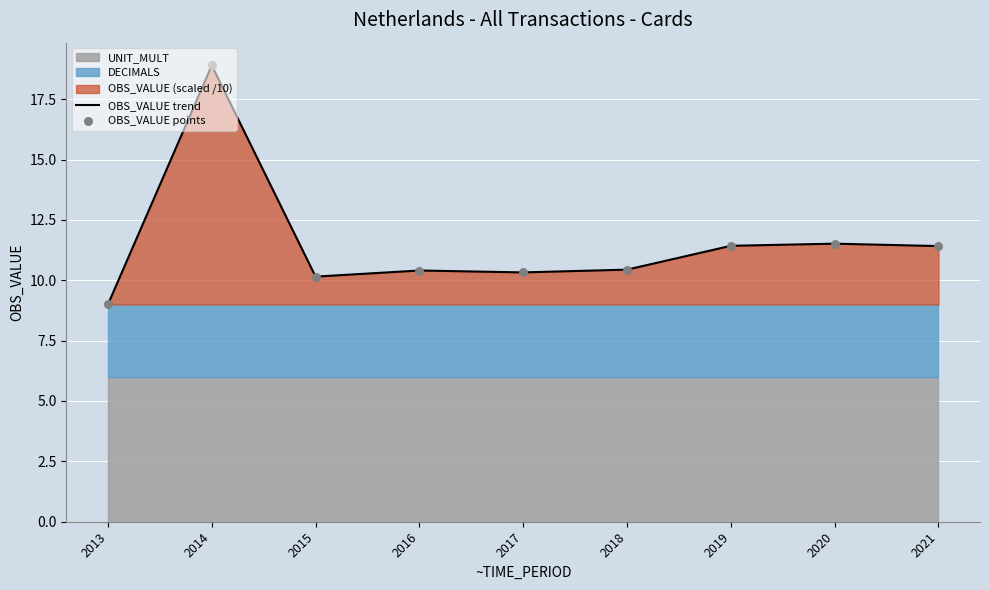

What is the highest value of the OBS_VALUE trend series?

18.9